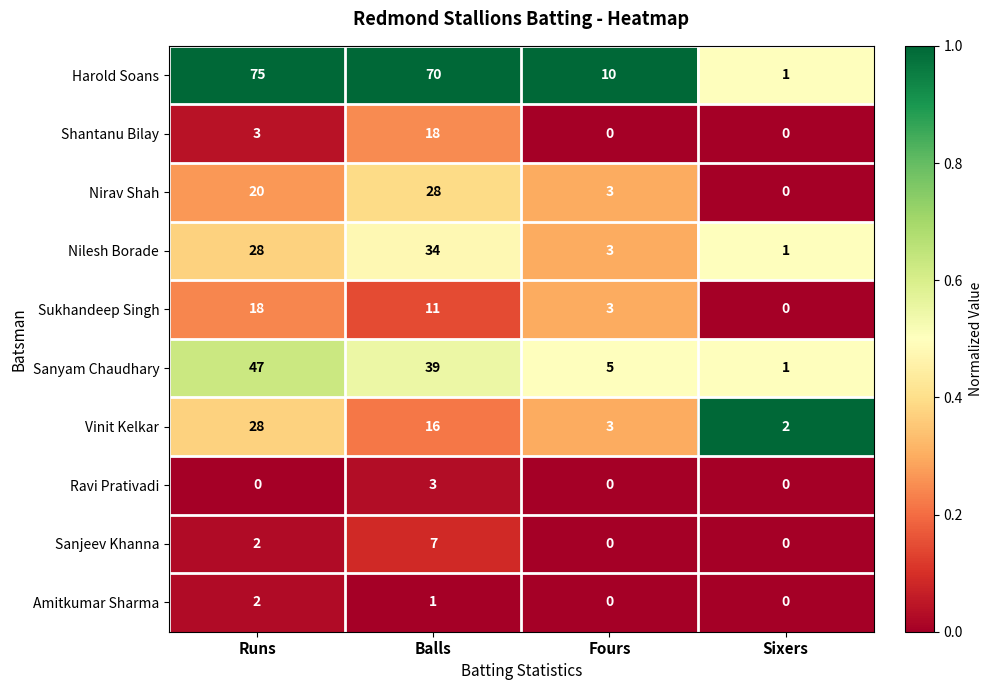

List the labels in order of Vinit Kelkar value, smallest first.

Sixers, Fours, Balls, Runs